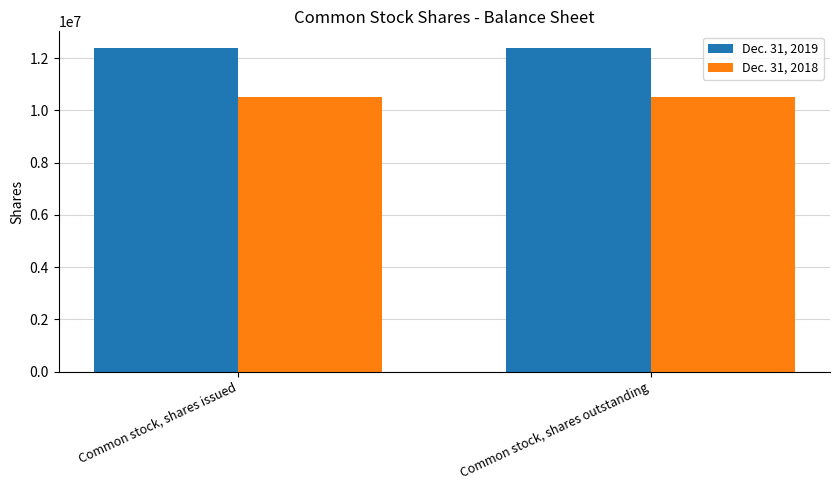

Which series has the largest total across all categories?

Dec. 31, 2019